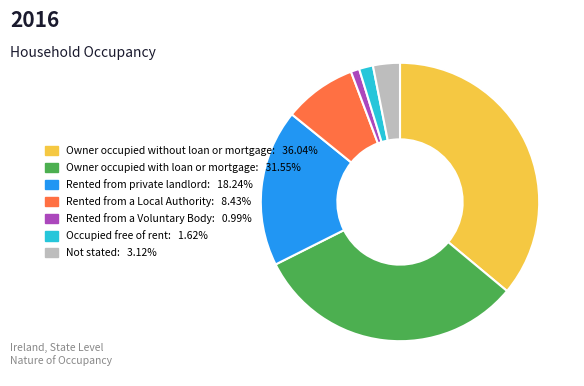

Which slice is the smallest?

Rented from a Voluntary Body